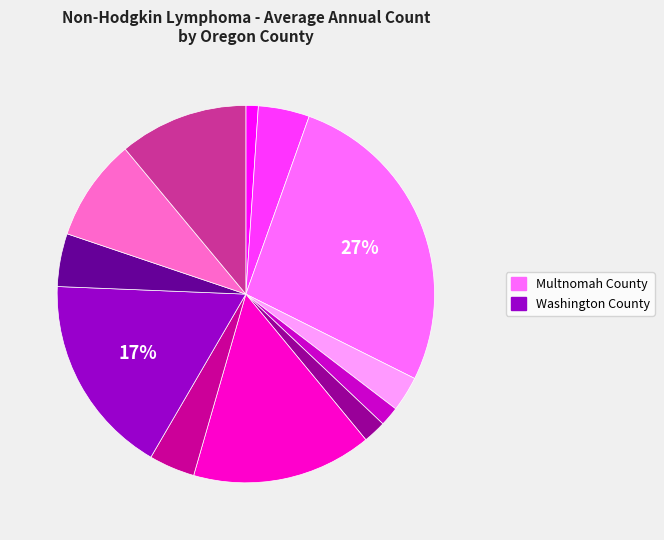

To the nearest percent, what is the difference between the largest and smallest slice percentages?

26%